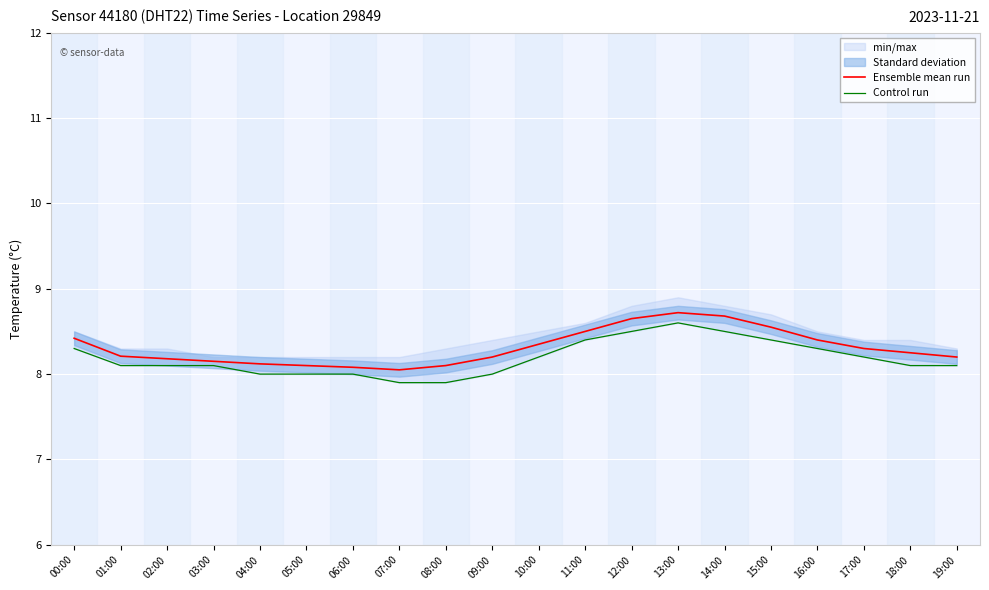

How many Control run values are between 8 and 9?

18